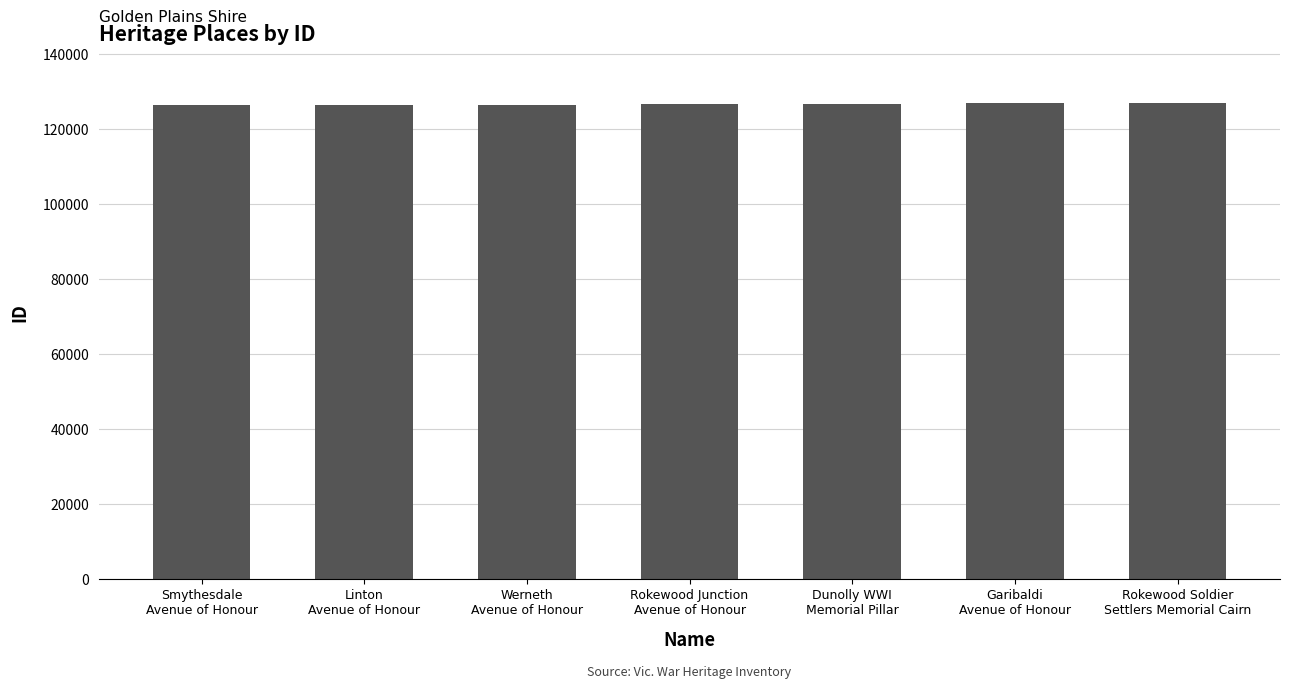

What is the difference between the maximum and minimum values?

679